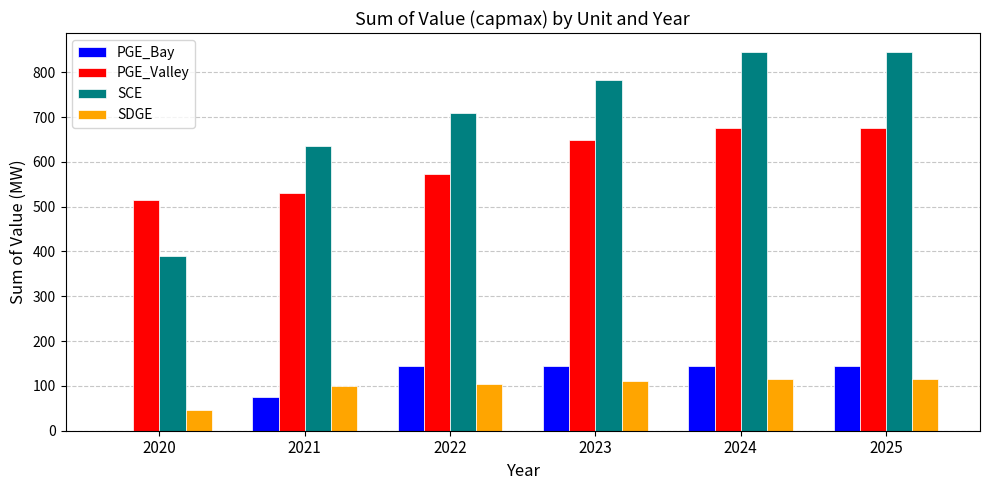

How many data points does each series have?

6